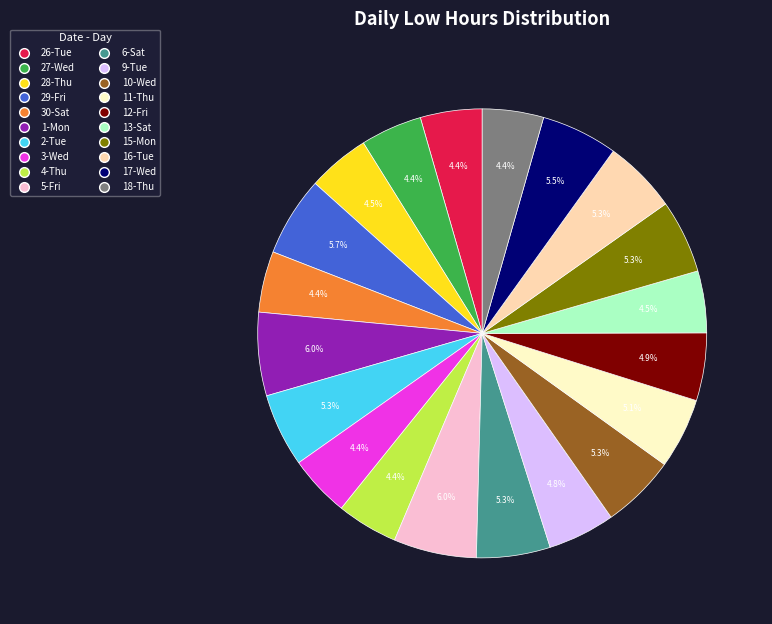

Between 4-Thu and 29-Fri, which is larger?

29-Fri